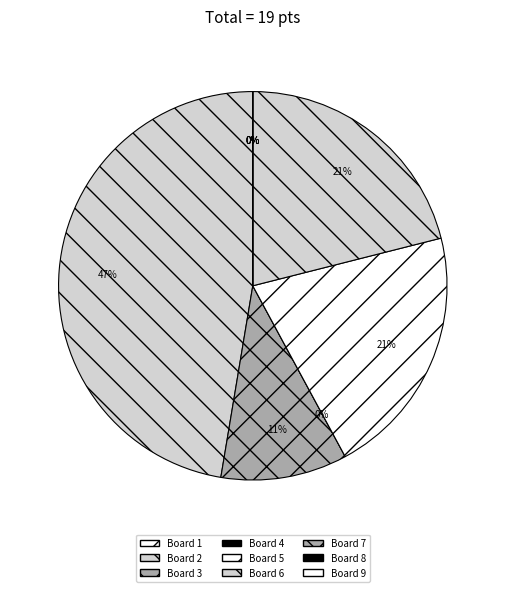

How many slices are in this pie chart?

9